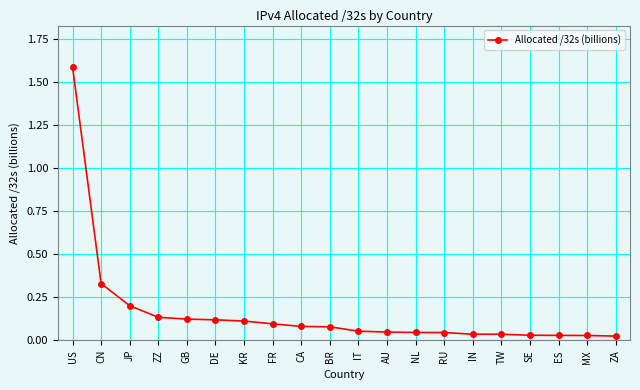

The chart shows a value of 0.1 at GB. True or false?

True